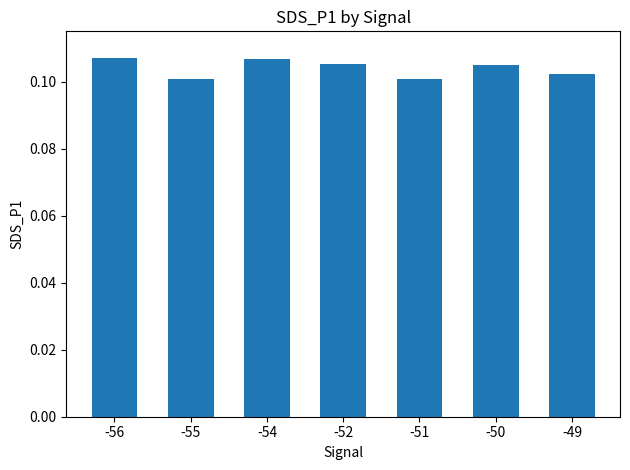

Count the values in the range 0 to 1.

7